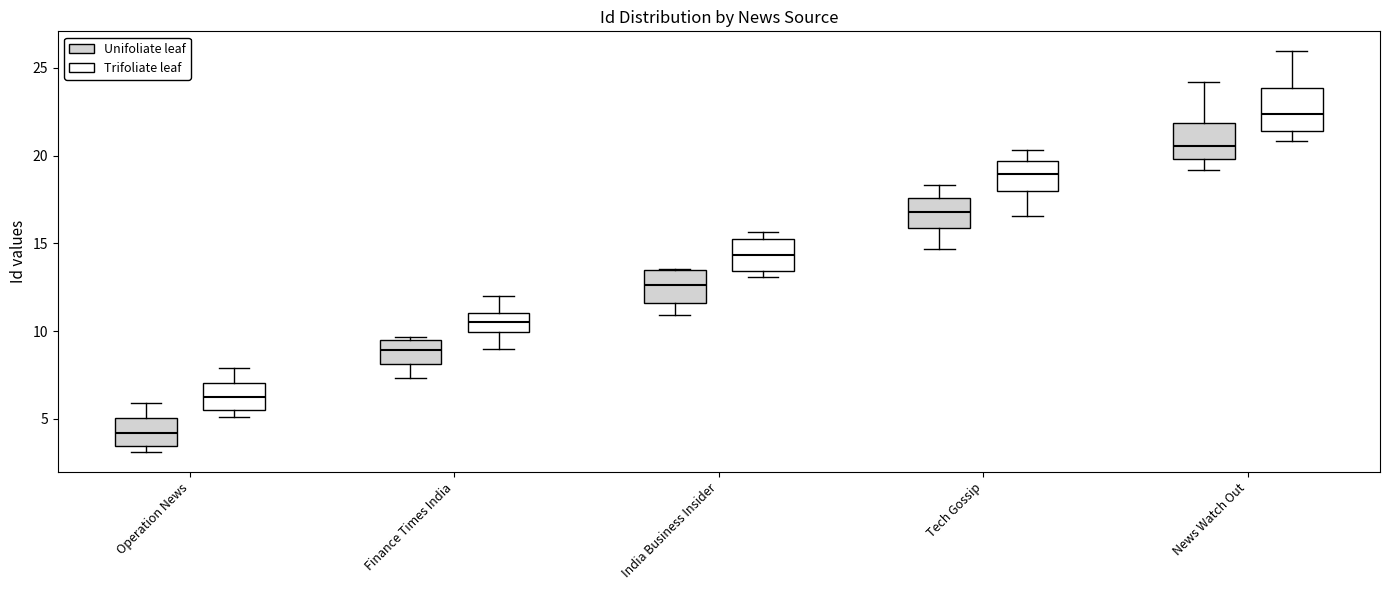

Reading left to right, transcribe this box plot: for each box, give where its median line is, the range the box spans, and where its two whiskers end, as read against the y-axis. The values are not printed on the chart, so give them approximately, as read against the axis.

Operation News (Unifoliate leaf): median 4.0, box 3.5 to 5.0, whiskers 3.0 to 6.0
Operation News (Trifoliate leaf): median 6.0, box 5.5 to 7.0, whiskers 5.0 to 8.0
Finance Times India (Unifoliate leaf): median 9.0, box 8.0 to 9.5, whiskers 7.5 to 9.5
Finance Times India (Trifoliate leaf): median 10.5, box 10.0 to 11.0, whiskers 9.0 to 12.0
India Business Insider (Unifoliate leaf): median 12.5, box 11.5 to 13.5, whiskers 11.0 to 13.5
India Business Insider (Trifoliate leaf): median 14.5, box 13.5 to 15.0, whiskers 13.0 to 15.5
Tech Gossip (Unifoliate leaf): median 17.0, box 16.0 to 17.5, whiskers 14.5 to 18.5
Tech Gossip (Trifoliate leaf): median 19.0, box 18.0 to 19.5, whiskers 16.5 to 20.5
News Watch Out (Unifoliate leaf): median 20.5, box 20.0 to 22.0, whiskers 19.0 to 24.0
News Watch Out (Trifoliate leaf): median 22.5, box 21.5 to 24.0, whiskers 21.0 to 26.0